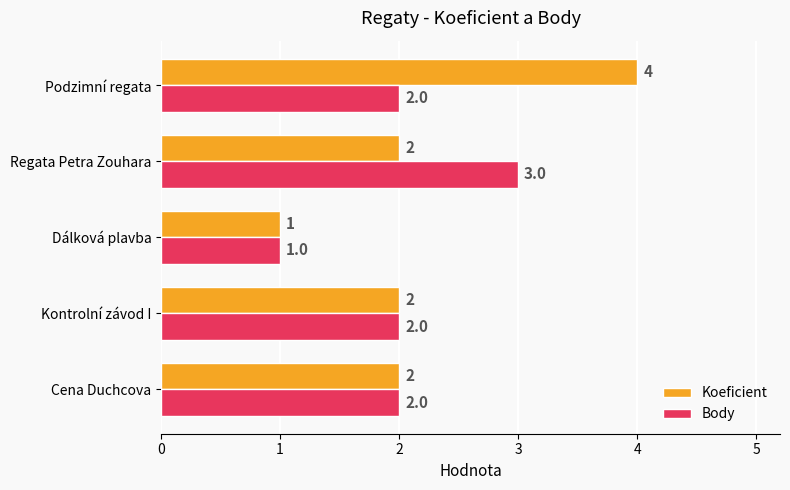

List the series in order of their peak value, lowest first.

Body, Koeficient